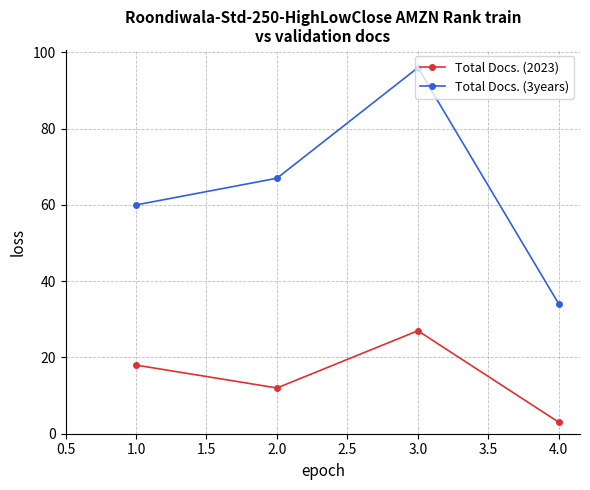

Count the Total Docs. (2023) values in the range 12 to 27.

3